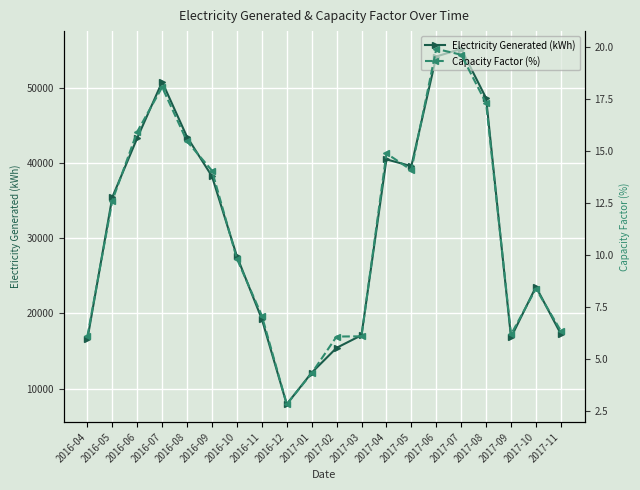

At how many categories does at least one series exceed 8848?

19